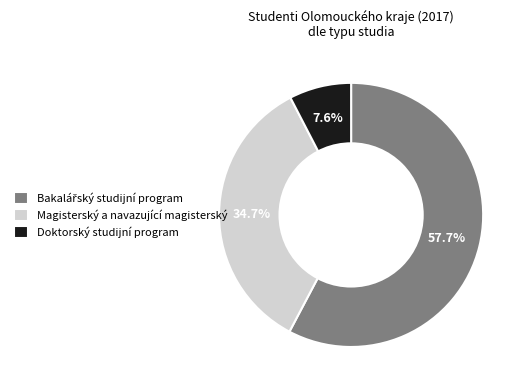

How many segments does this pie chart have?

3